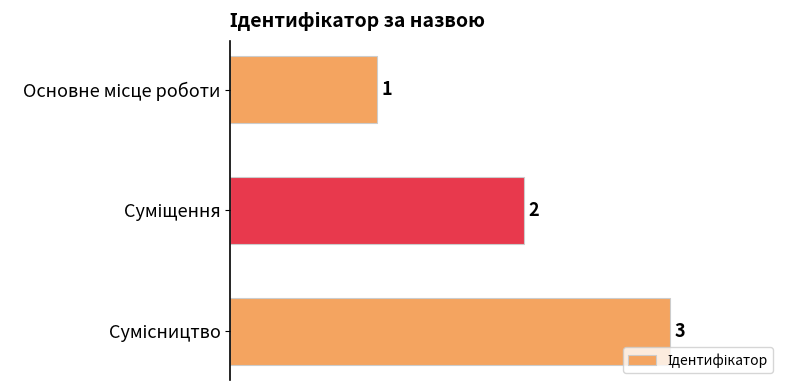

What is the maximum value shown in the chart?

3